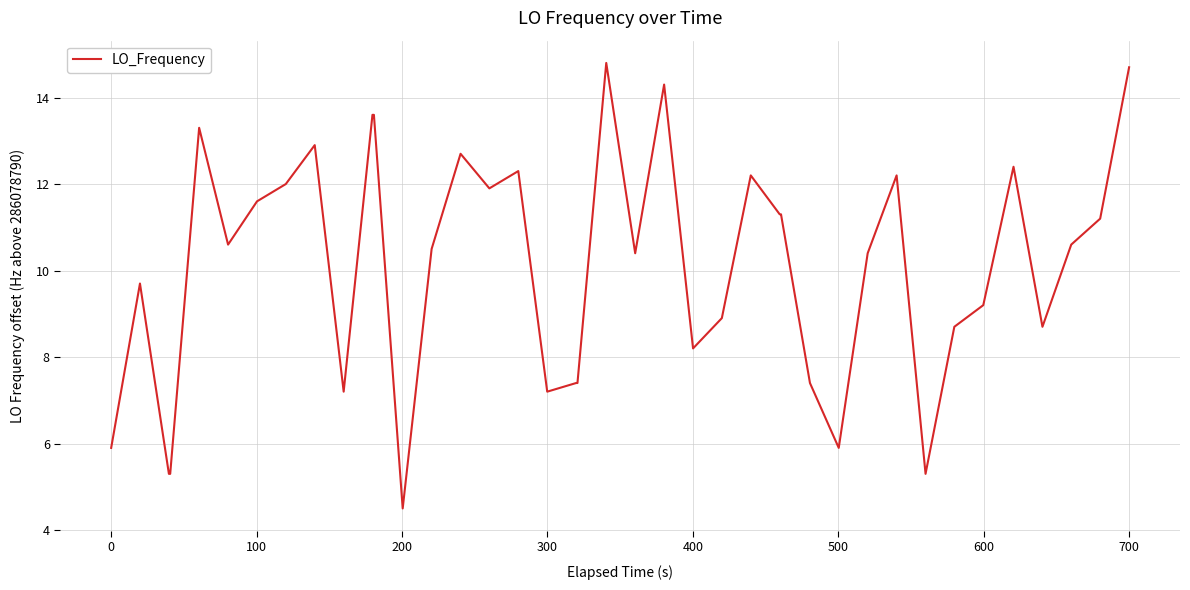

What is the sum of all values?

403.0